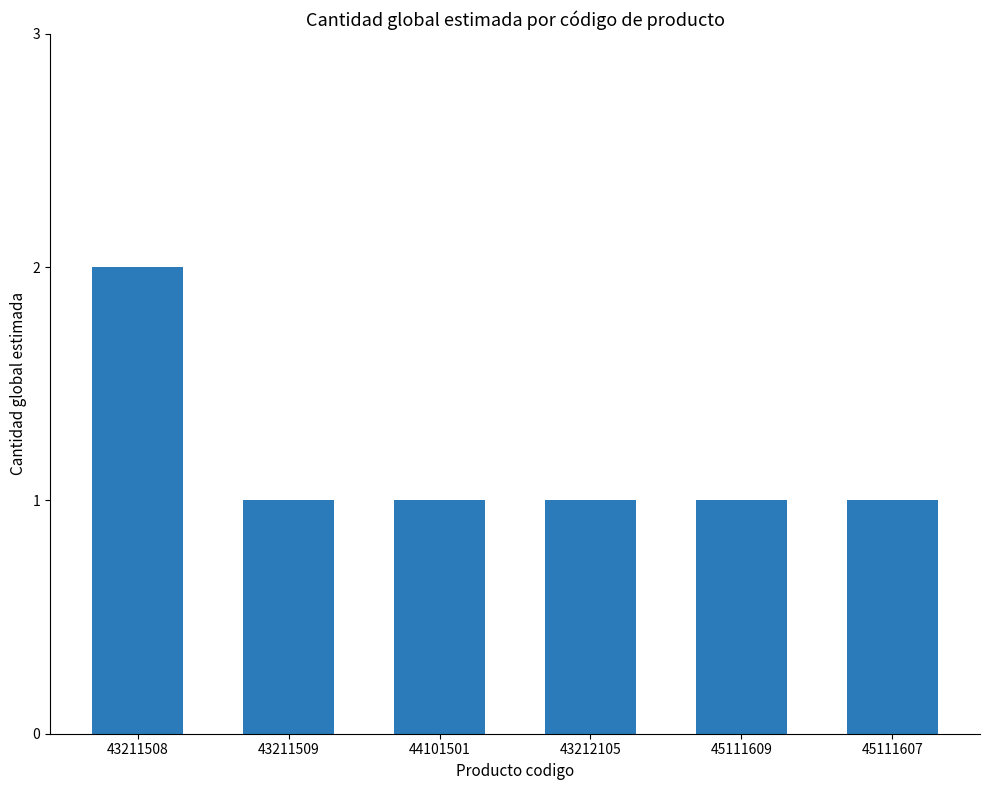

What is the maximum value shown in the chart?

2